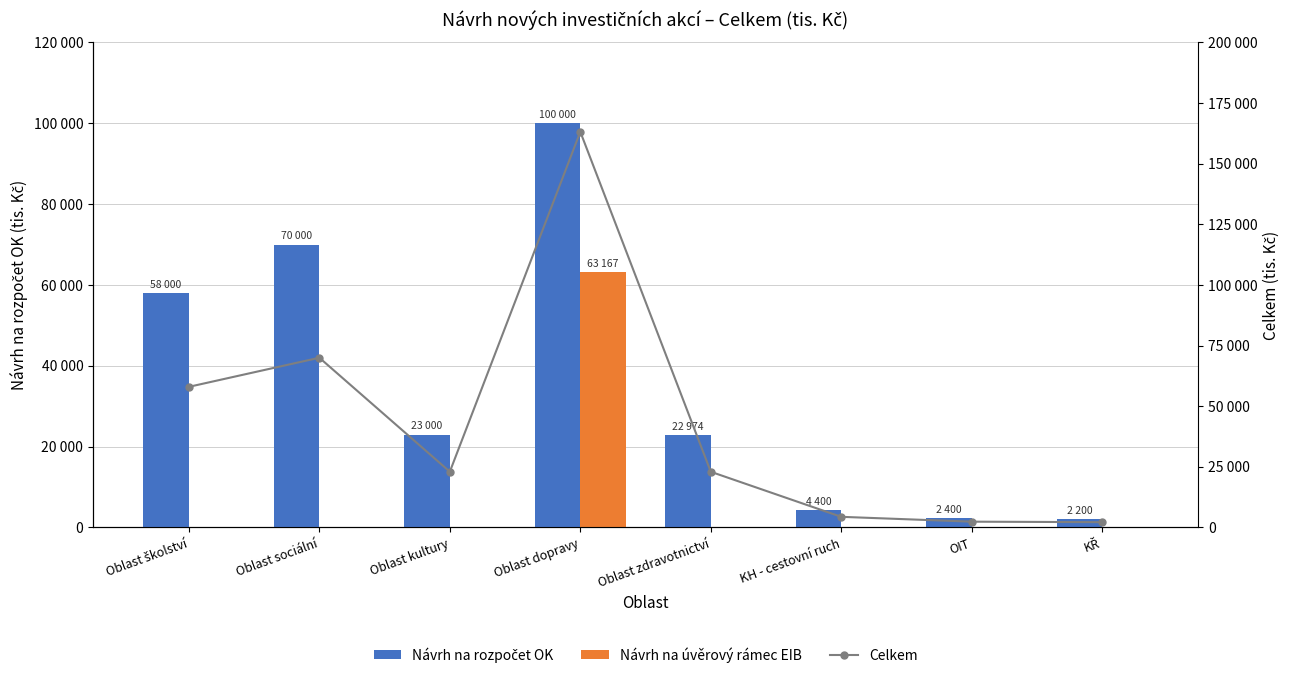

List the series in order of their peak value, lowest first.

Návrh na úvěrový rámec EIB, Návrh na rozpočet OK, Celkem